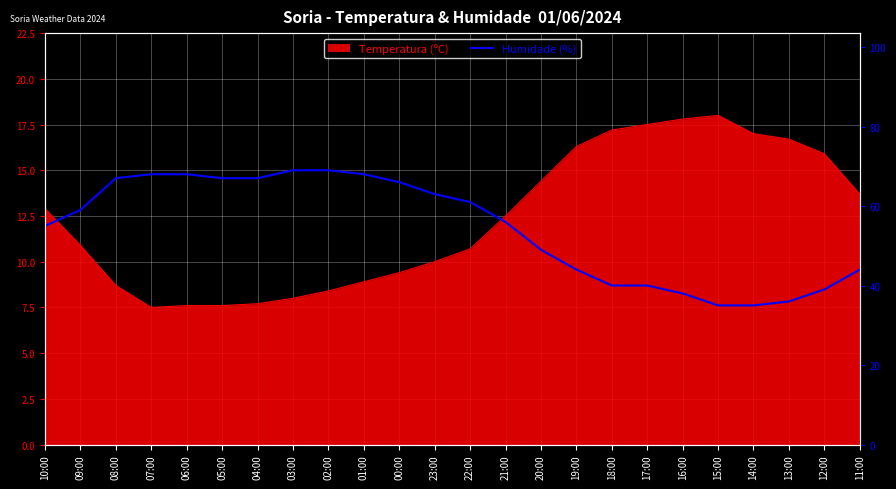

What is the minimum value shown in the chart?

35